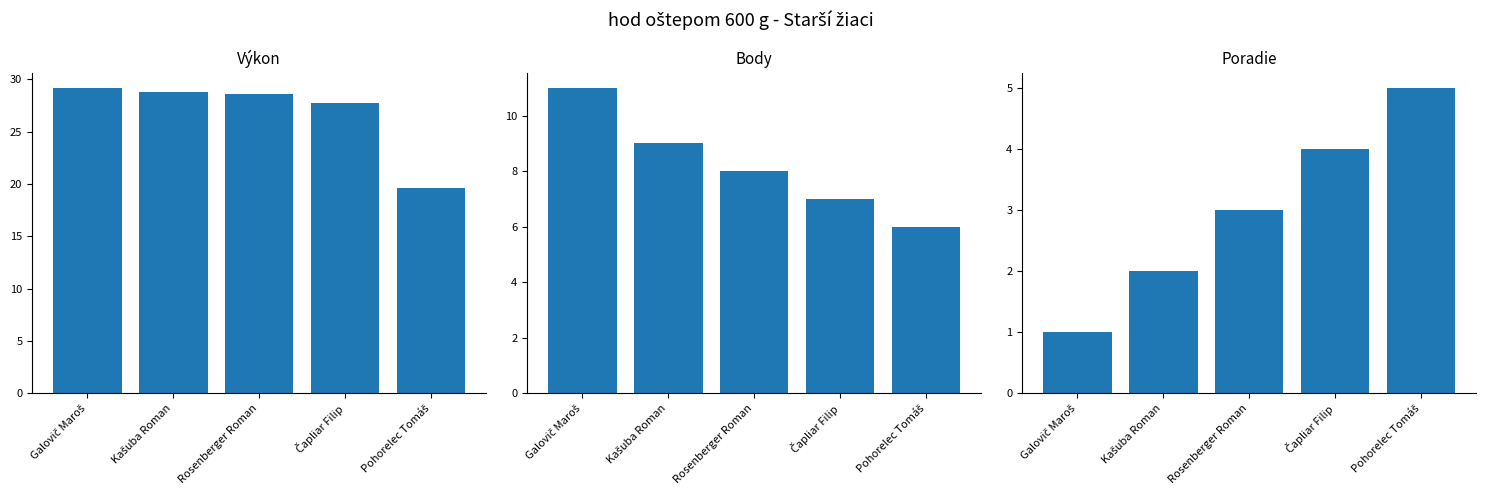

What is the average value of the Body series?

8.2